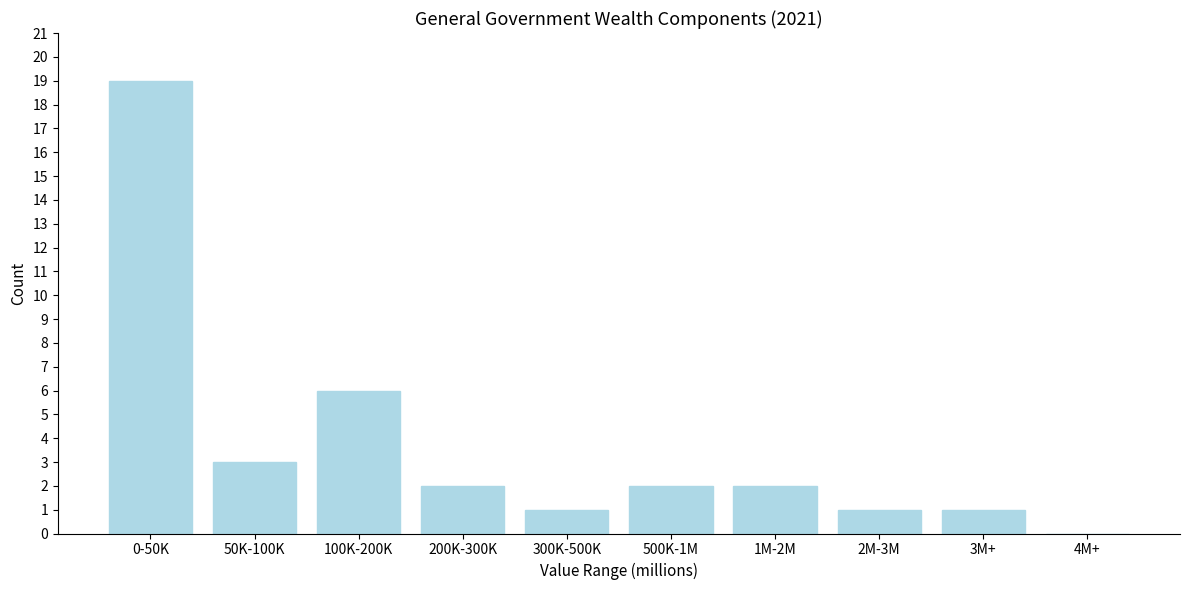

Reading left to right, what are all the values shown in this chart?

0-50K=19	50K-100K=3	100K-200K=6	200K-300K=2	300K-500K=1	500K-1M=2	1M-2M=2	2M-3M=1	3M+=1	4M+=0